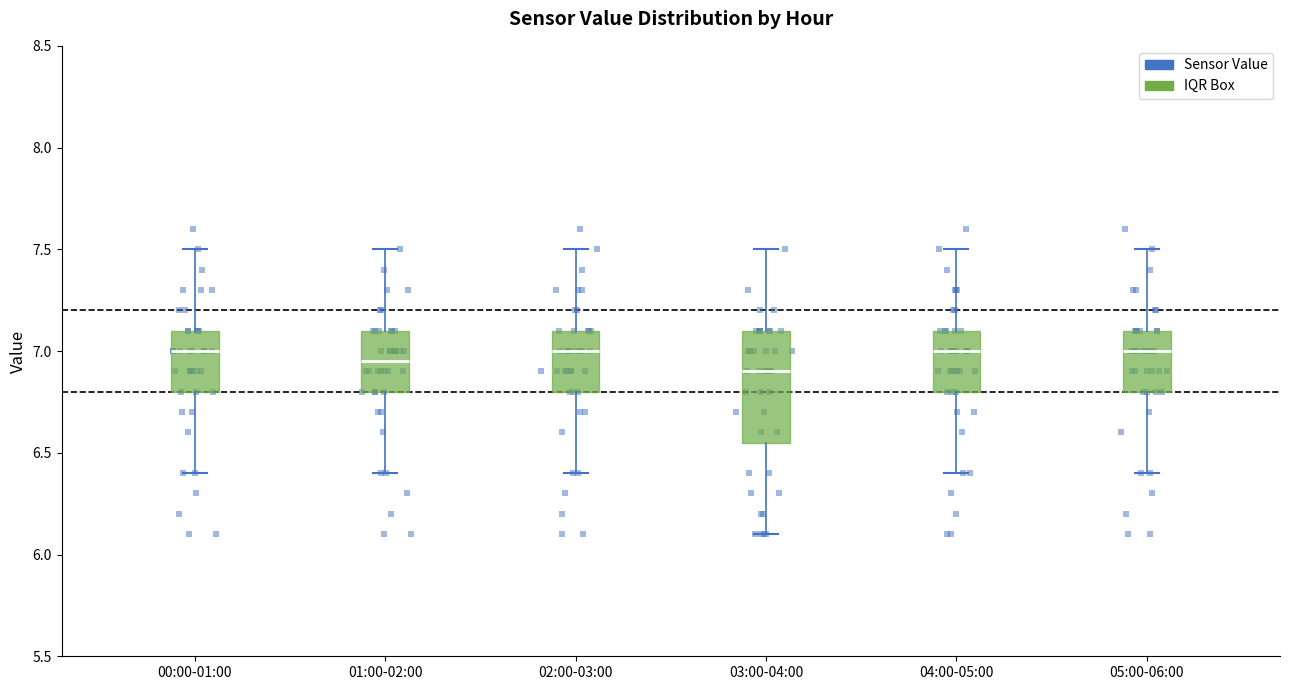

Which box is the tallest, from its lower edge to its upper edge?

03:00-04:00